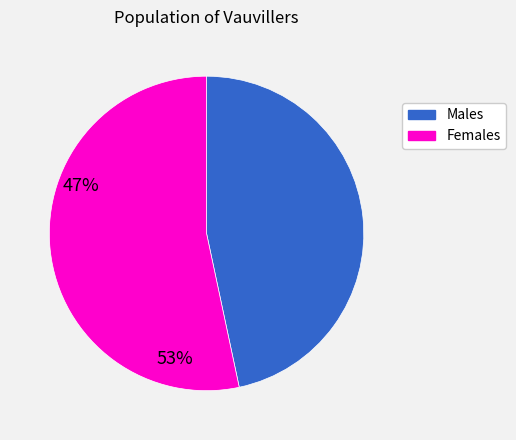

How many slices are in this pie chart?

2